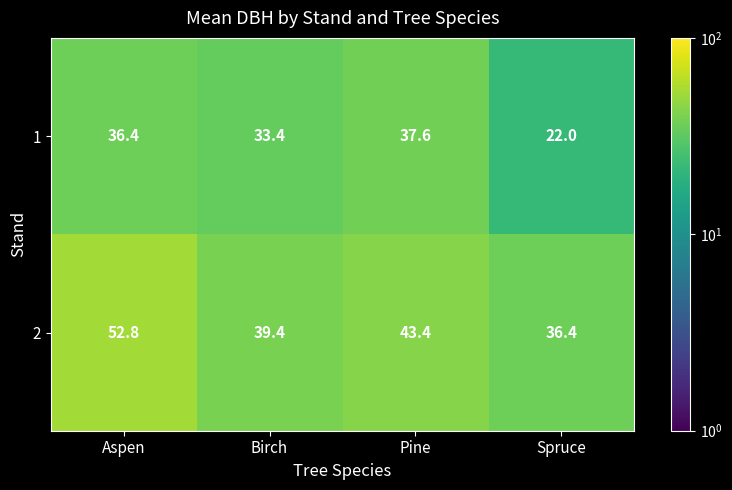

The value of 1 at Aspen is 36.4. True or false?

True